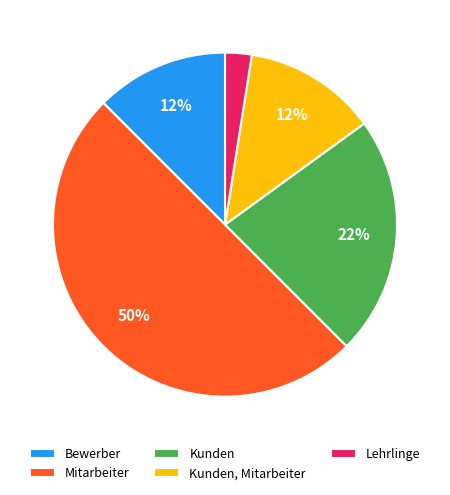

To the nearest percent, what percentage of the pie is Kunden?

22%